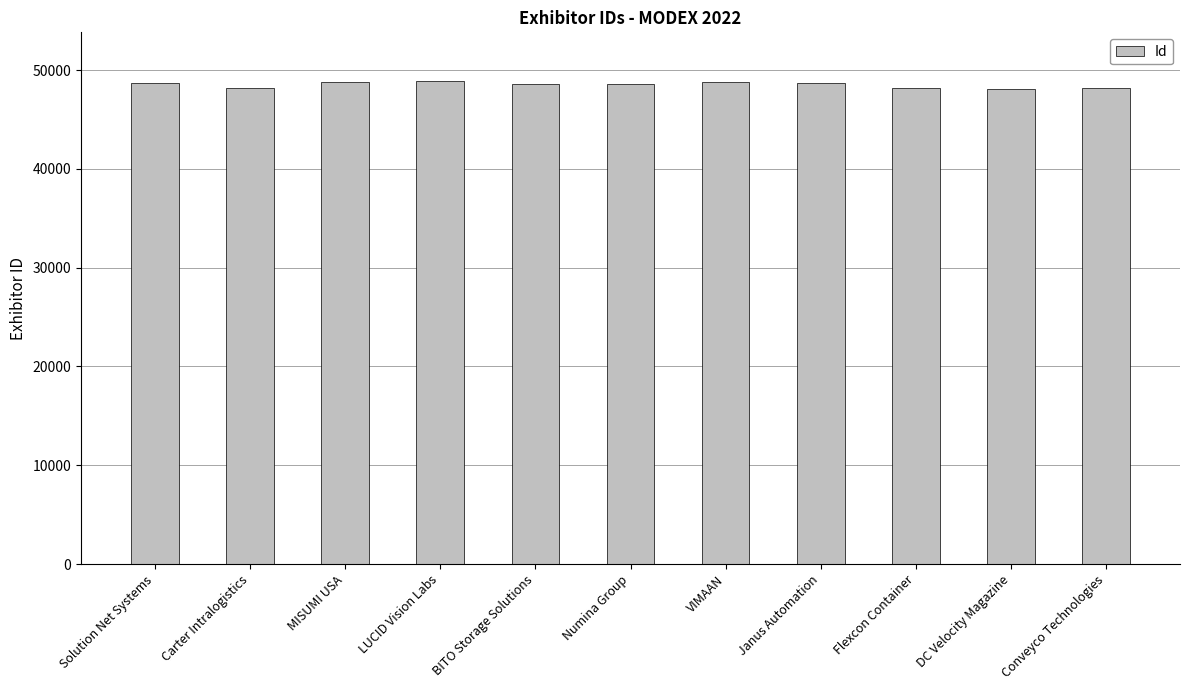

Approximately how many times larger is the value at Janus Automation compared to Flexcon Container?

1.0